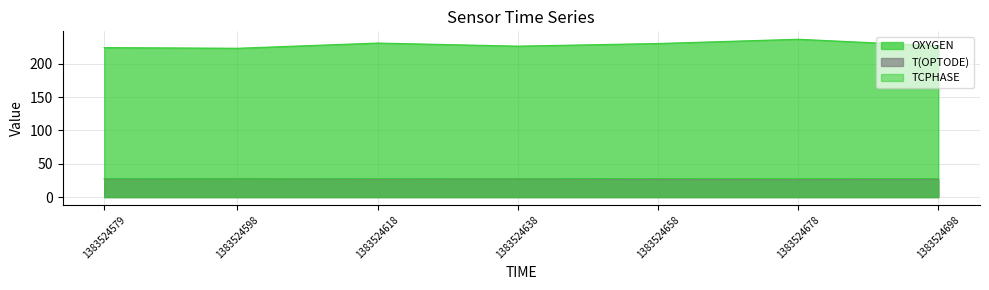

What is the sum of all OXYGEN values?

1598.1